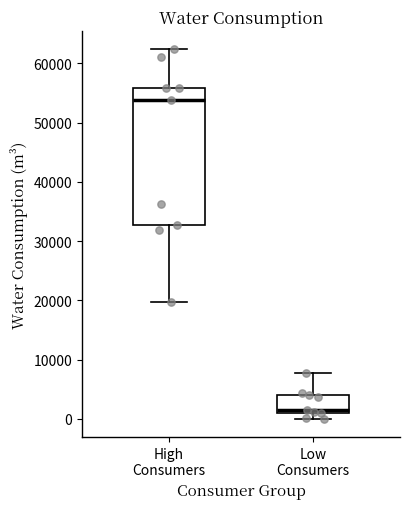

Where is the lower edge of the box for Low Consumers on the y-axis? The values are not printed on the chart, so give them approximately, as read against the axis.

1000